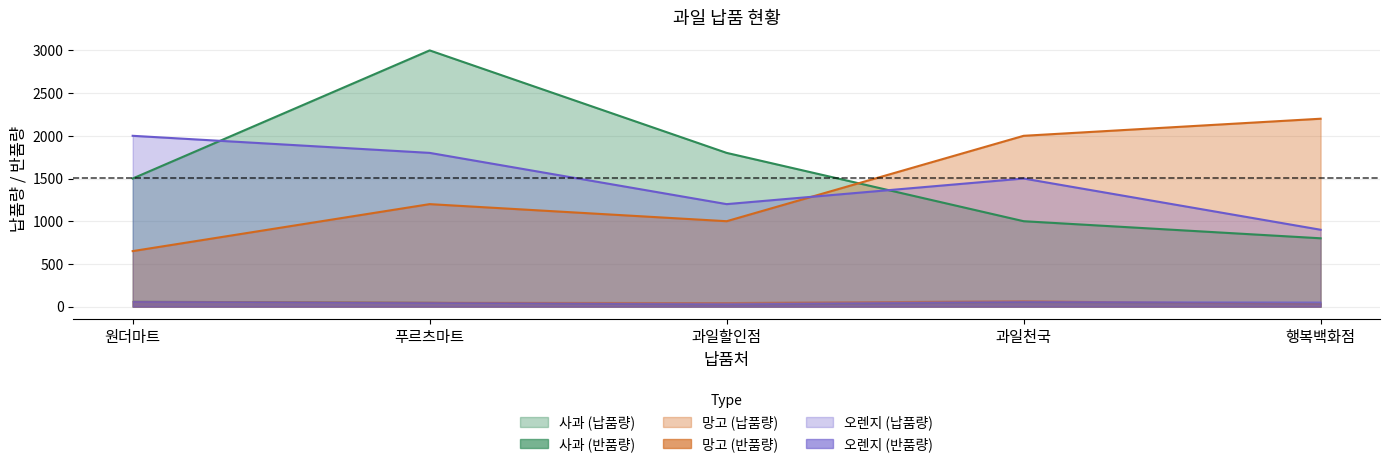

Between 행복백화점 and 원더마트, which is larger?

원더마트